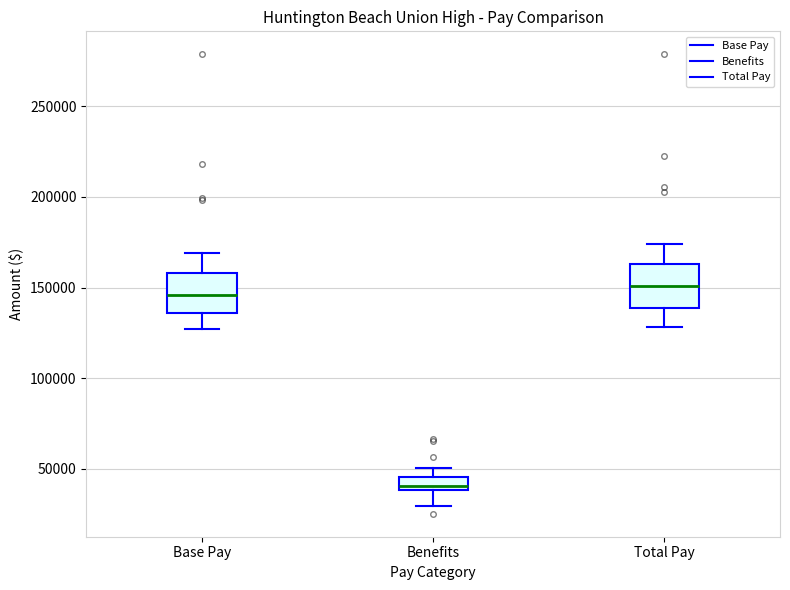

Where does the upper whisker of the box for Base Pay end on the y-axis? The values are not printed on the chart, so give them approximately, as read against the axis.

170000